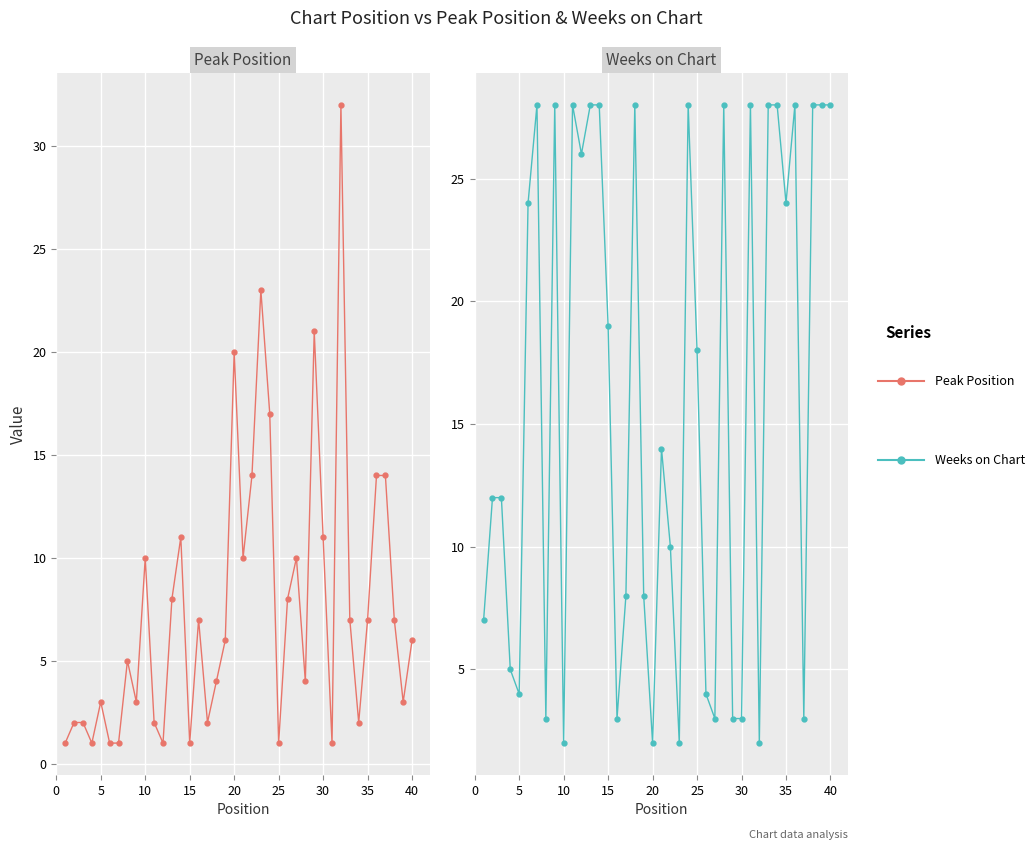

What is the difference between the maximum and minimum values in the Weeks on Chart series?

26